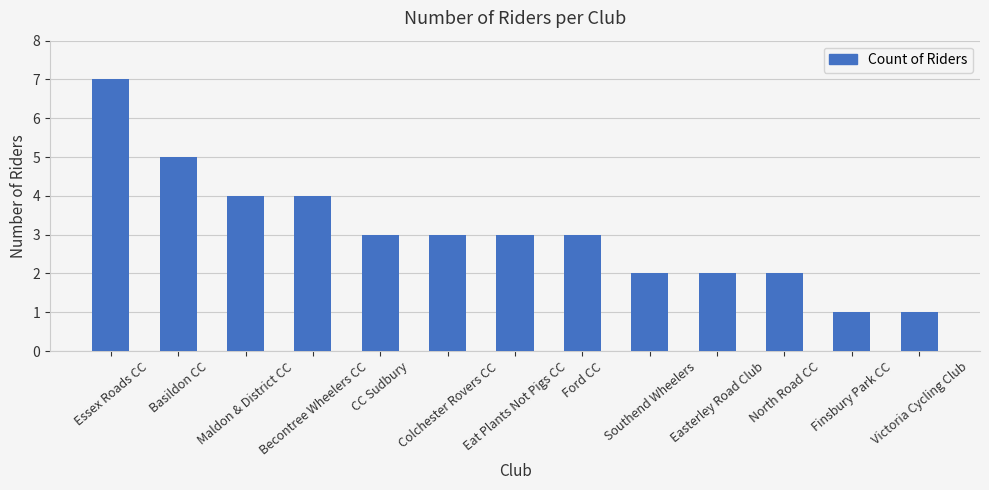

True or false: the data shows 0 at Finsbury Park CC.

False